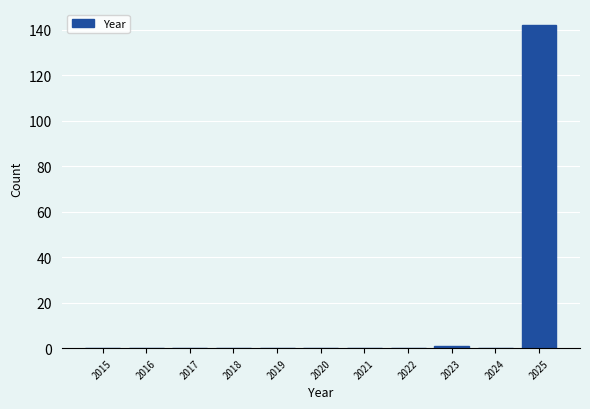

Reading left to right, transcribe all the data shown in this chart.

2015=0	2016=0	2017=0	2018=0	2019=0	2020=0	2021=0	2022=0	2023=1	2024=0	2025=142